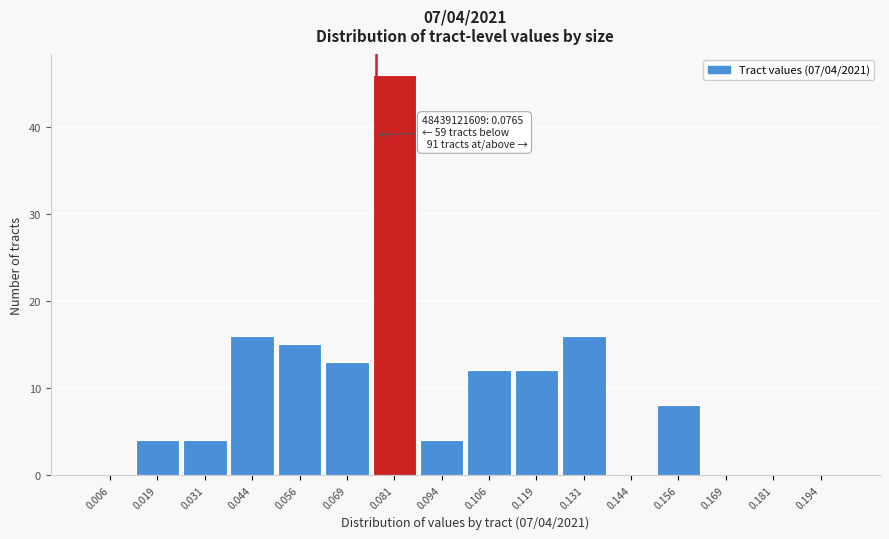

Which range on the x-axis has the tallest bar?

0.076 to 0.088